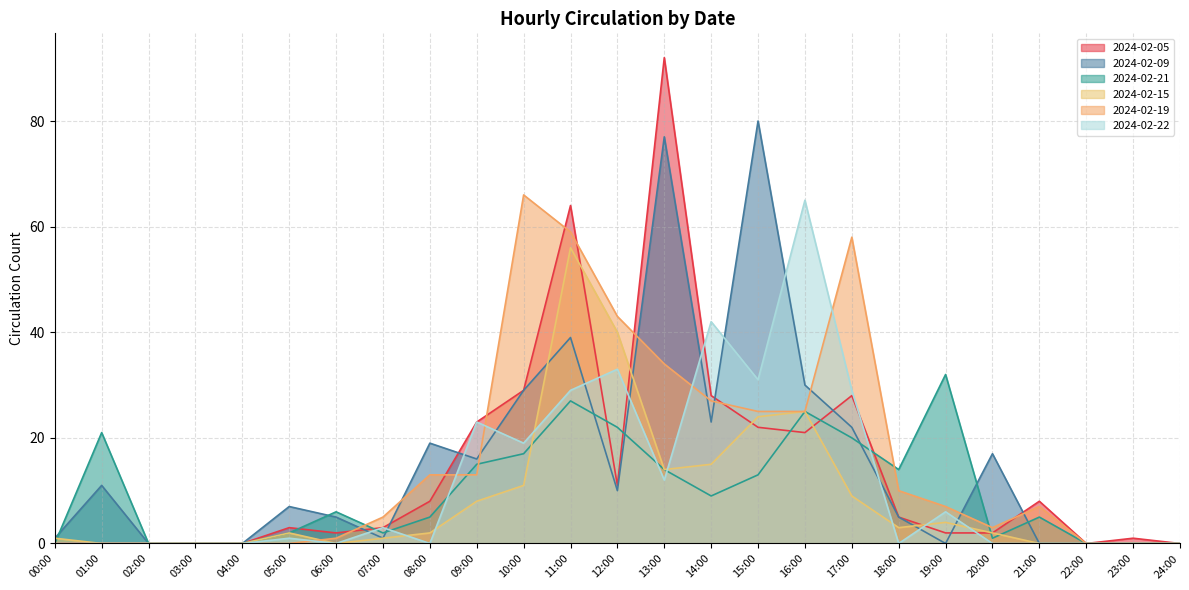

What is the difference between the second highest and minimum values in the 2024-02-21 series?

27